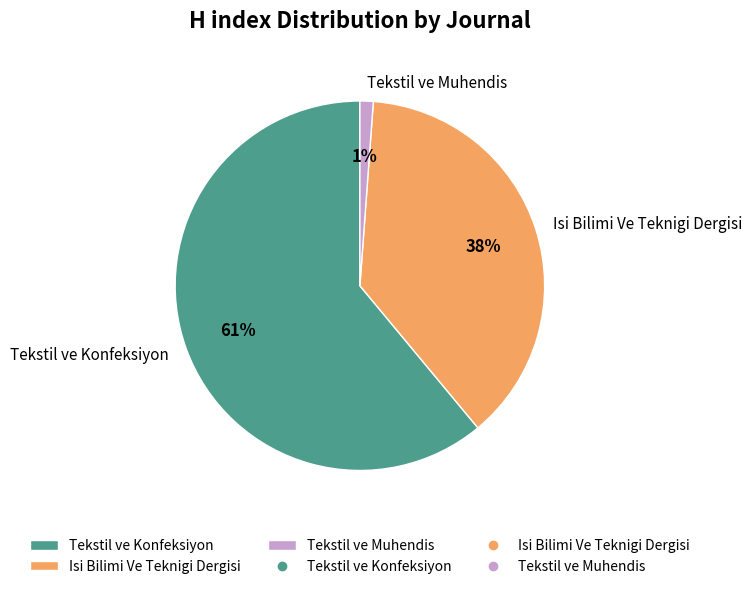

How many segments does this pie chart have?

3